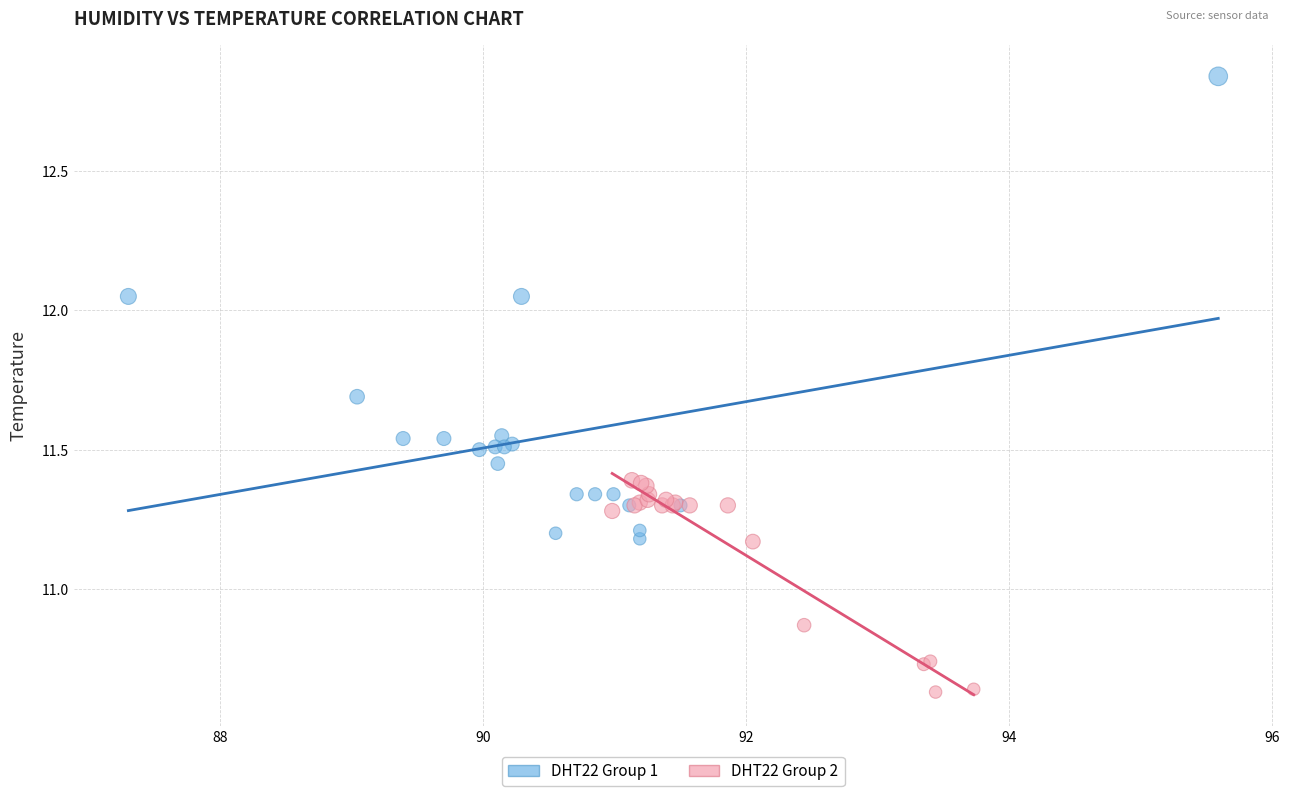

Which series has the widest spread of Y values?

DHT22 Group 1